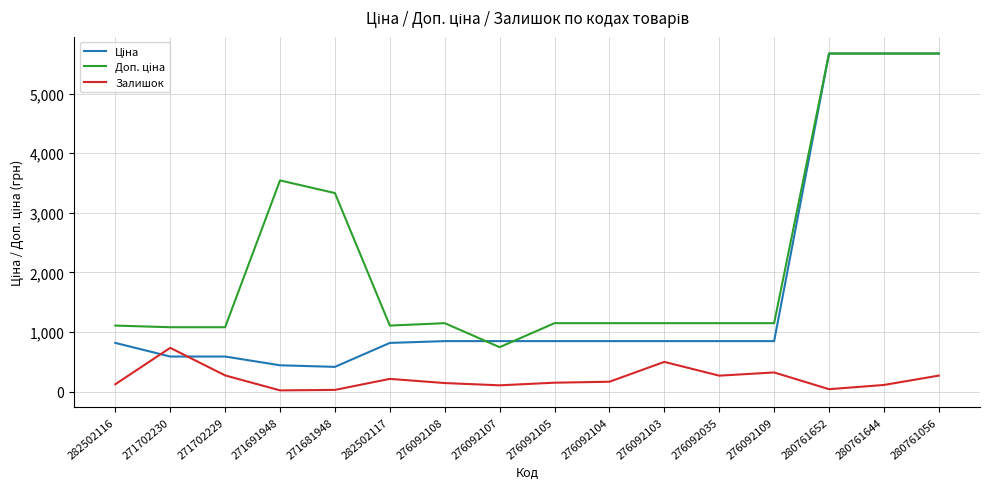

At how many categories does at least one series exceed 990?

15